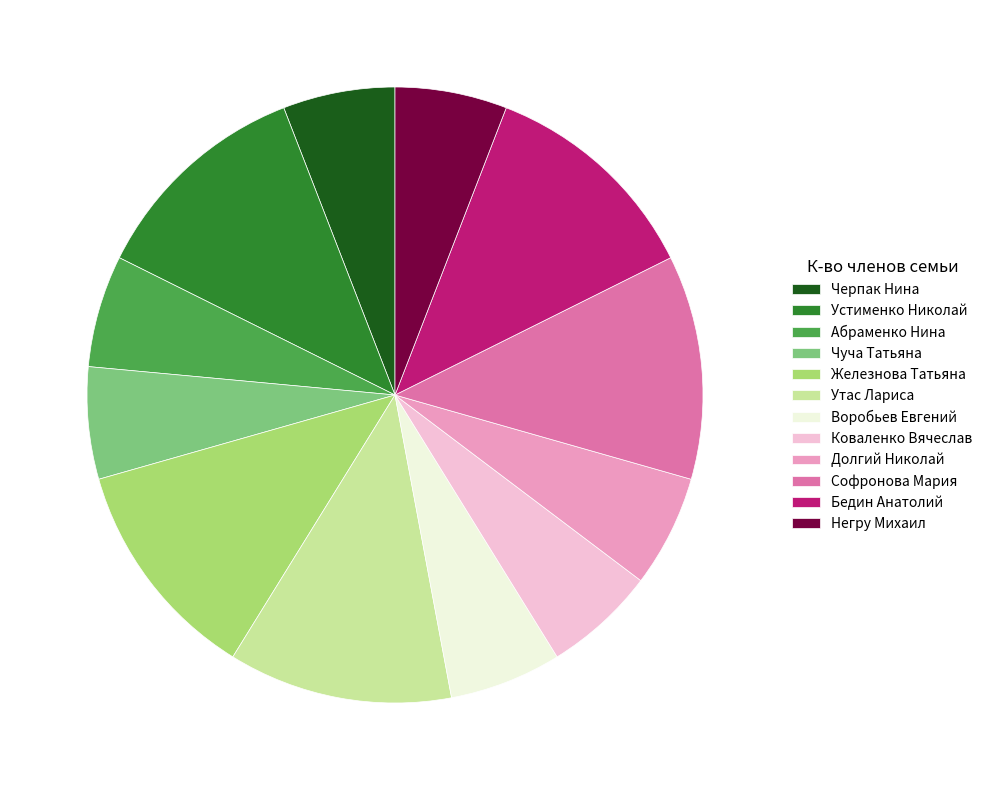

The Абраменко Нина slice represents 6% of the pie. True or false?

True